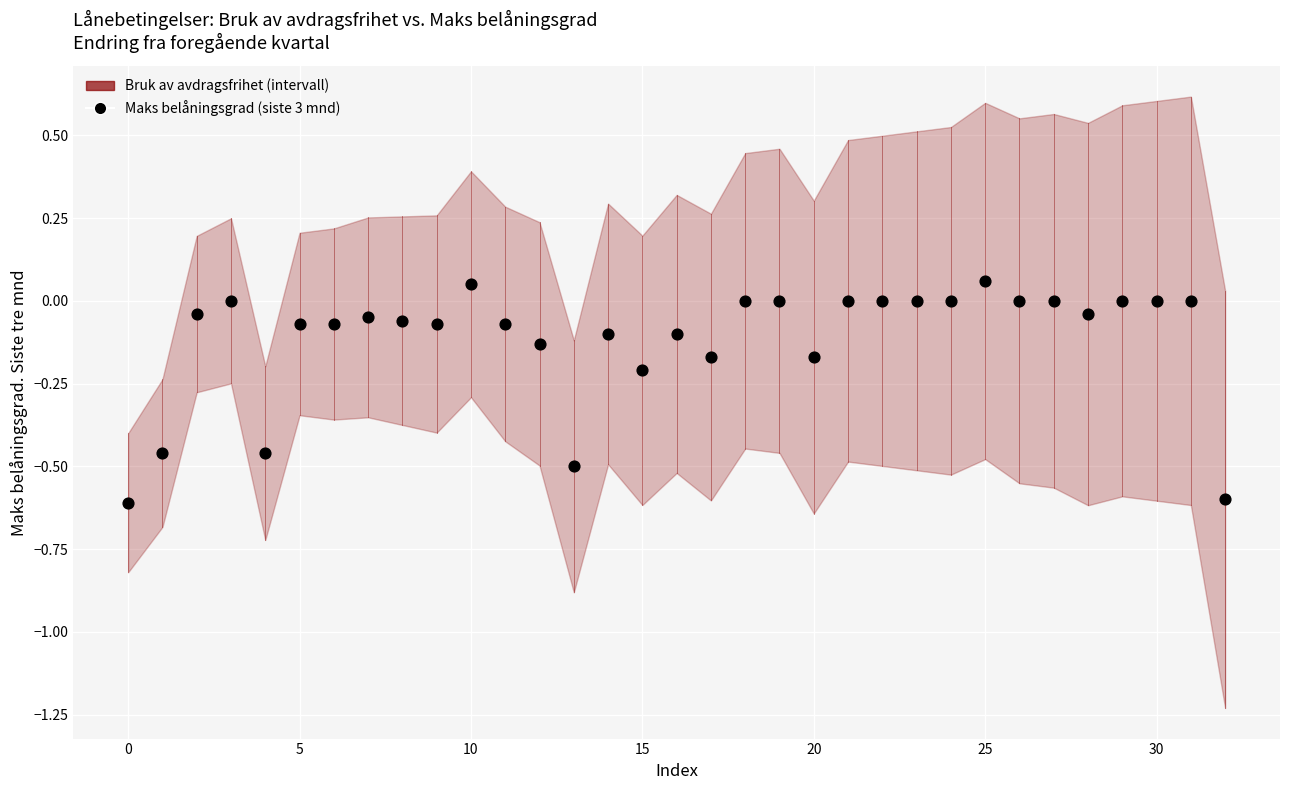

What is the range of Y values (max minus min)?

0.7